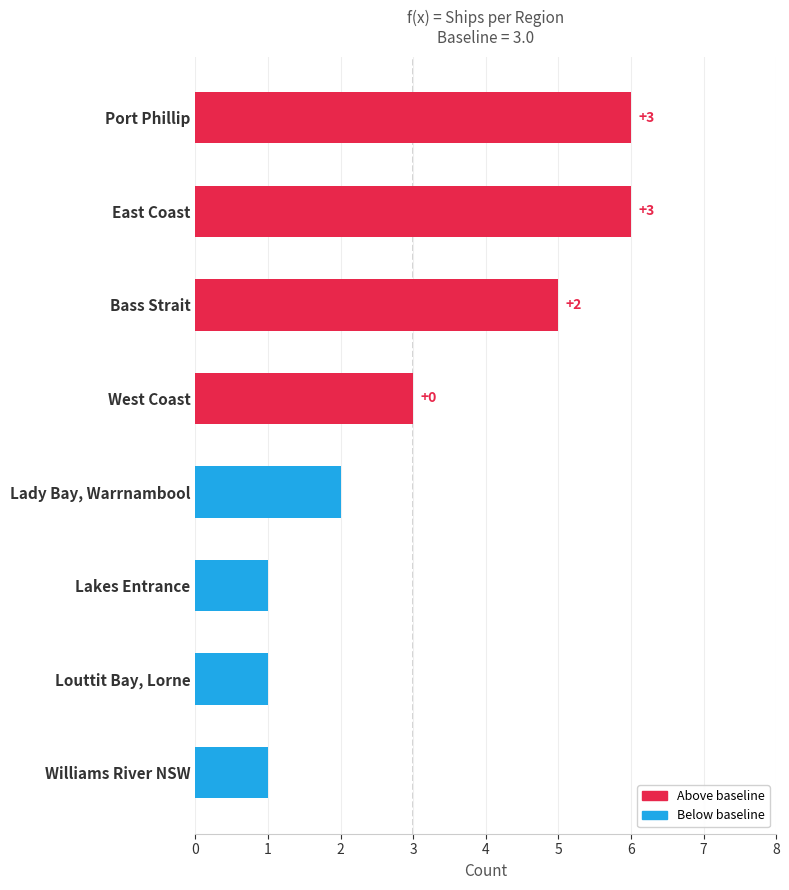

How many bars are there in total?

8